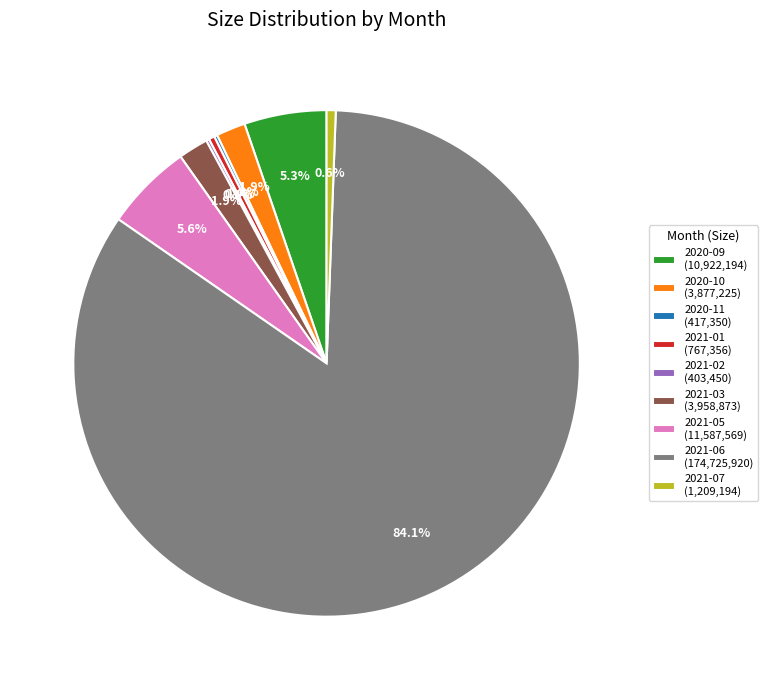

Does any single category account for the majority?

Yes